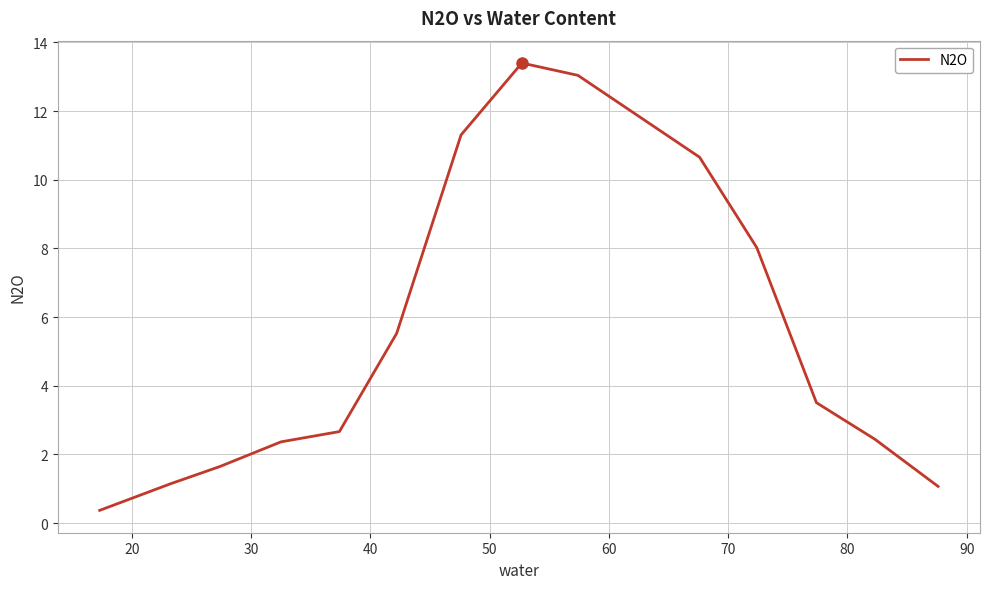

What is the maximum value shown in the chart?

13.4